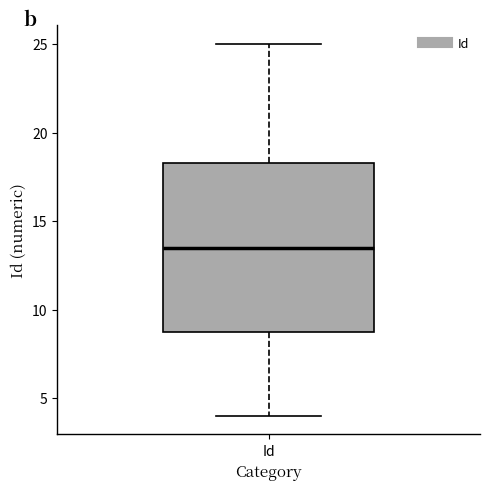

Transcribe this box plot: give where the median line is, the range the box spans, and where the two whiskers end, as read against the y-axis. The values are not printed on the chart, so give them approximately, as read against the axis.

median 13.5, box 9.0 to 18.5, whiskers 4.0 to 25.0